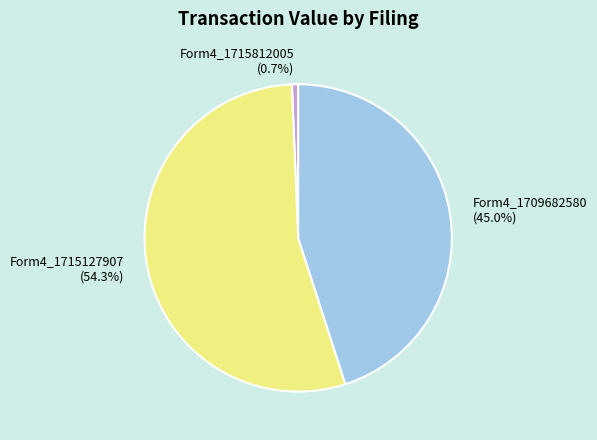

Combined, what portion of the pie is Form4_1715812005 (0.7%) and Form4_1709682580 (45.0%)?

45.7%